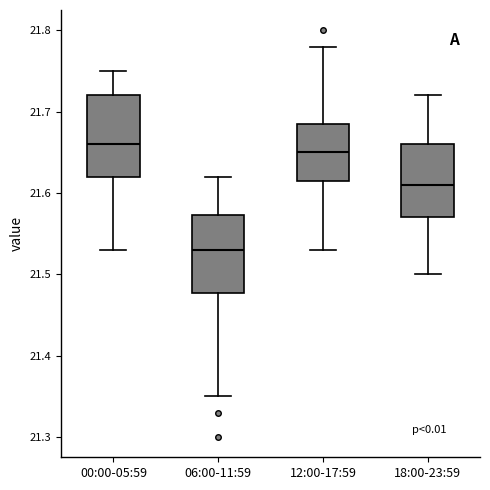

Reading left to right, transcribe this box plot: for each box, give where its median line is, the range the box spans, and where its two whiskers end, as read against the y-axis. The values are not printed on the chart, so give them approximately, as read against the axis.

00:00-05:59: median 21.66, box 21.62 to 21.72, whiskers 21.53 to 21.75
06:00-11:59: median 21.53, box 21.48 to 21.57, whiskers 21.35 to 21.62
12:00-17:59: median 21.65, box 21.62 to 21.69, whiskers 21.53 to 21.78
18:00-23:59: median 21.61, box 21.57 to 21.66, whiskers 21.50 to 21.72